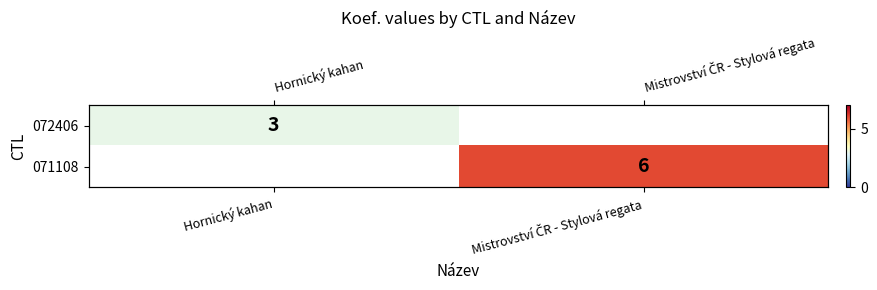

Read the 071108 value at Mistrovství ČR - Stylová regata.

6.0